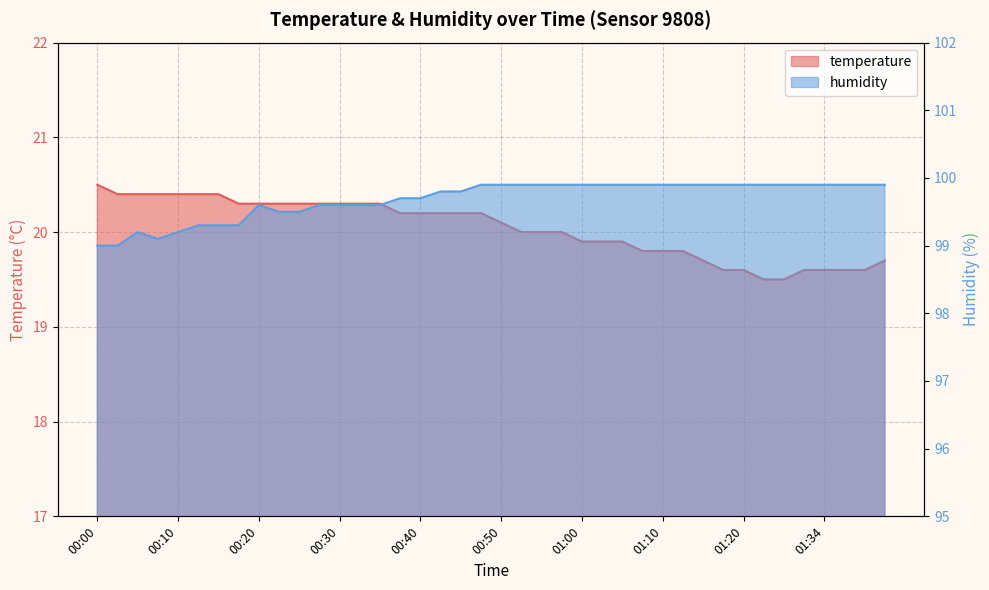

At 00:57, list the series in order from largest to smallest.

humidity, temperature